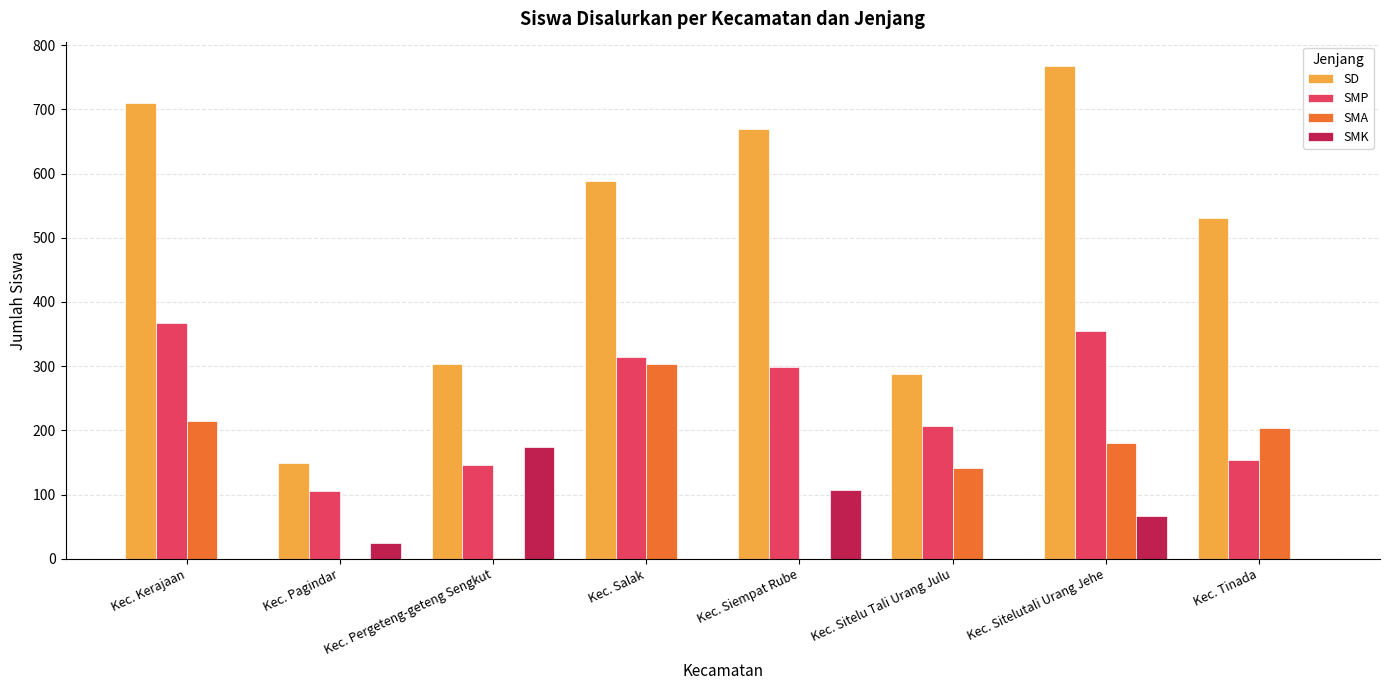

What is the total value across all series at Kec. Kerajaan?

1293